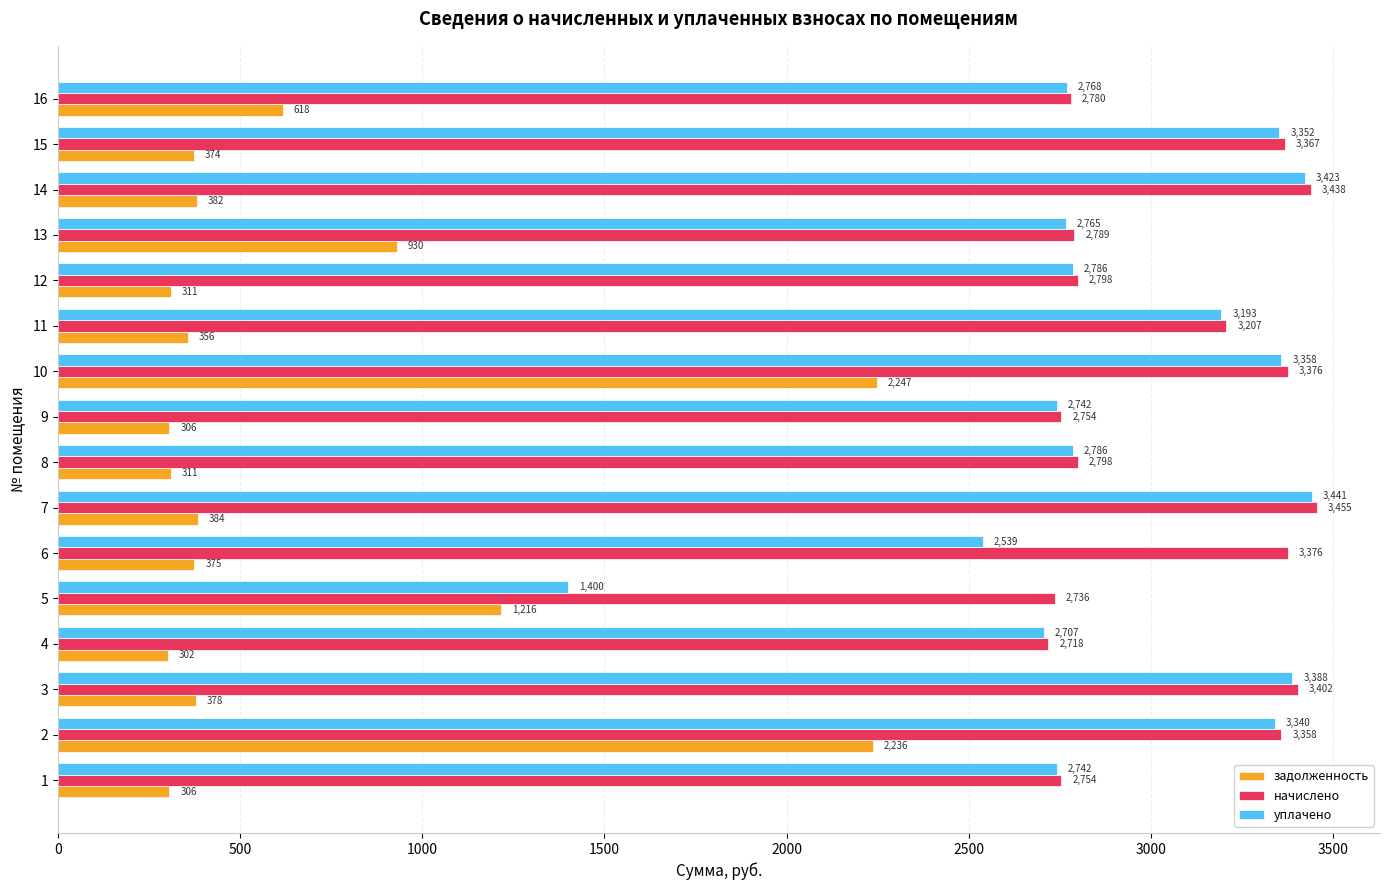

Which series has the largest range (max minus min)?

уплачено